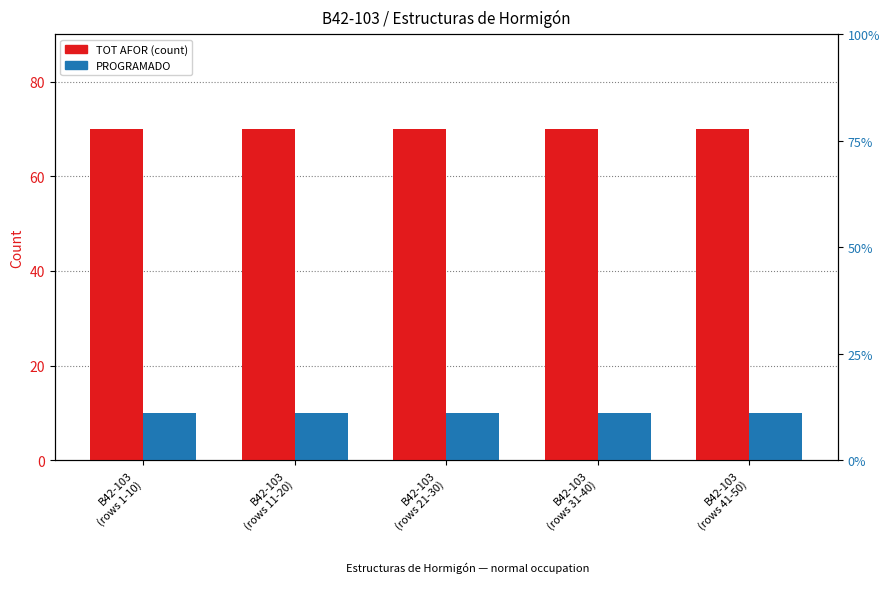

Reading left to right, extract all data points from this chart.

TOT AFOR: 70	70	70	70	70
PROGRAMADO: 10	10	10	10	10